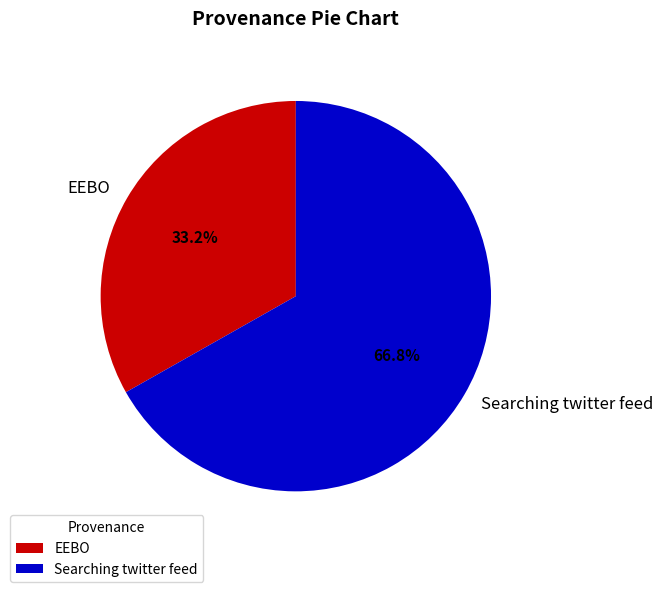

What portion of the pie excludes Searching twitter feed?

33.2%